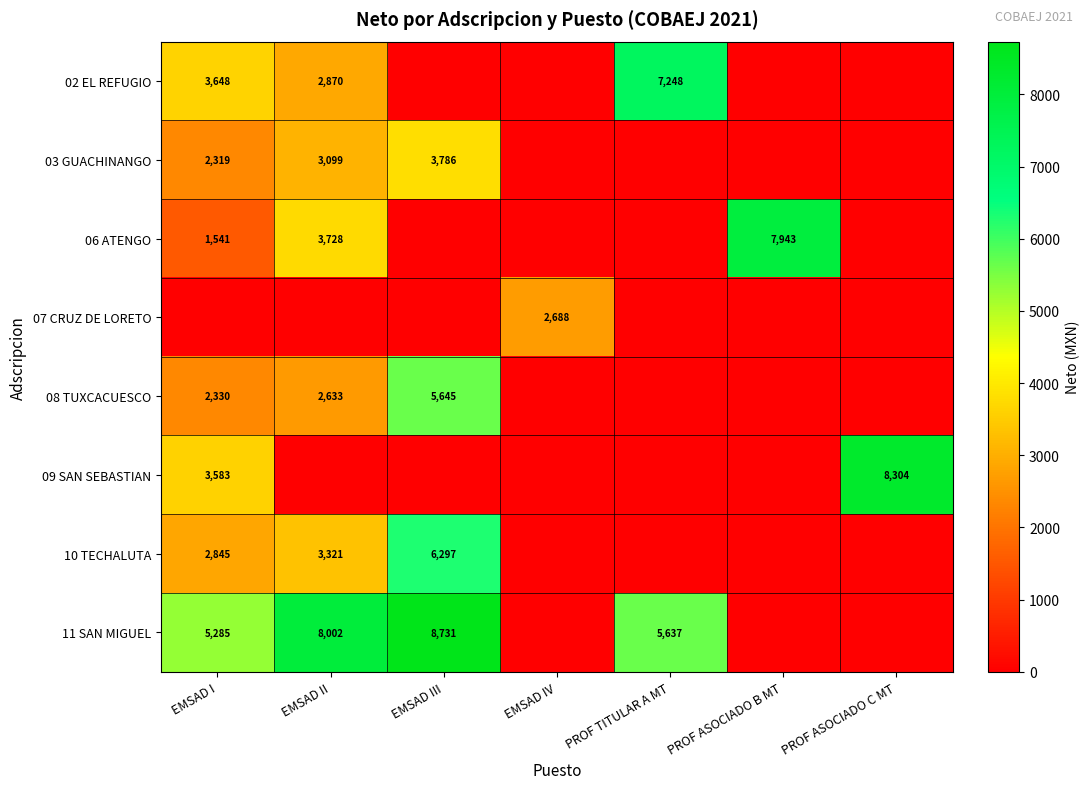

The 08 TUXCACUESCO series shows 2330 at EMSAD I. True or false?

True